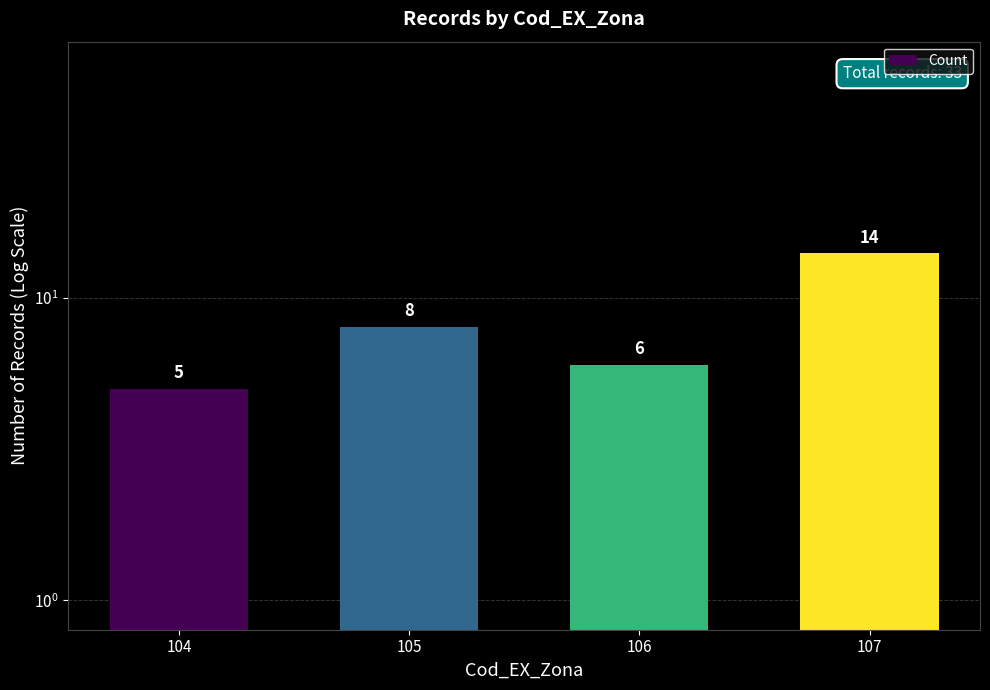

Where does the data first go above 8?

107